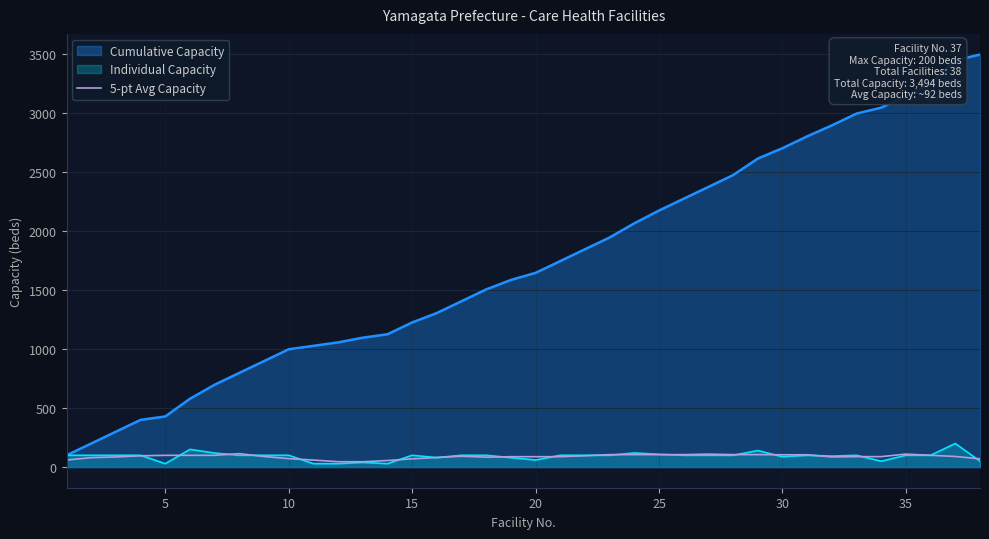

True or false: the data has more than 2 interior local peaks.

True